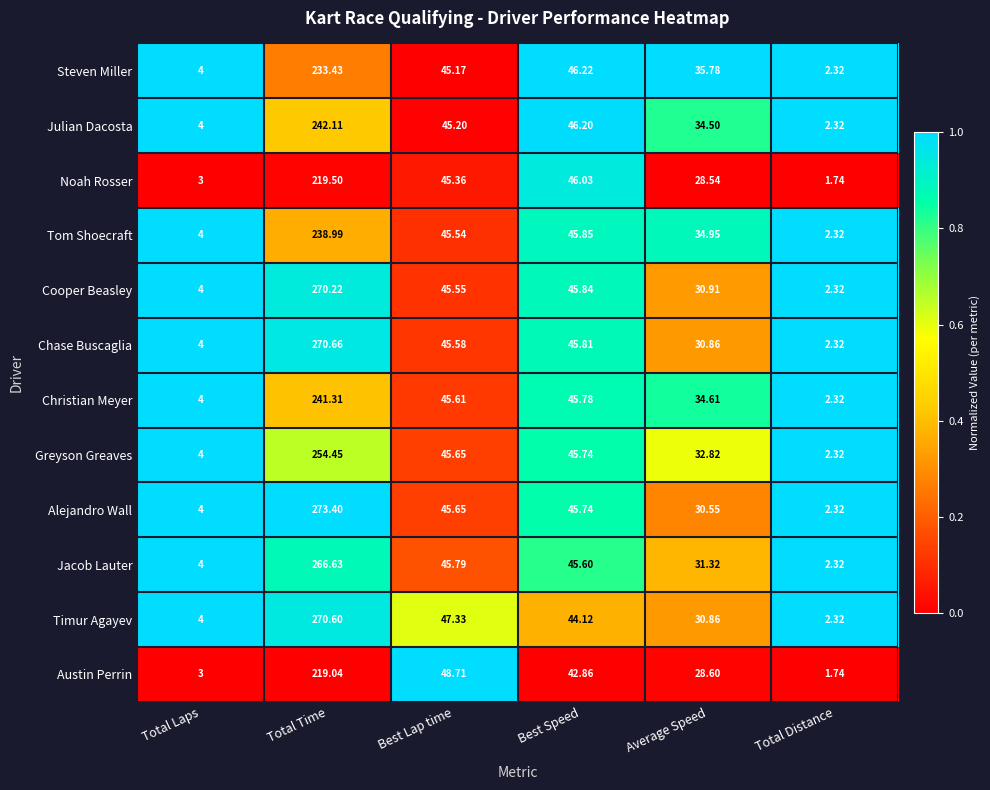

What is the greatest value displayed?

273.4